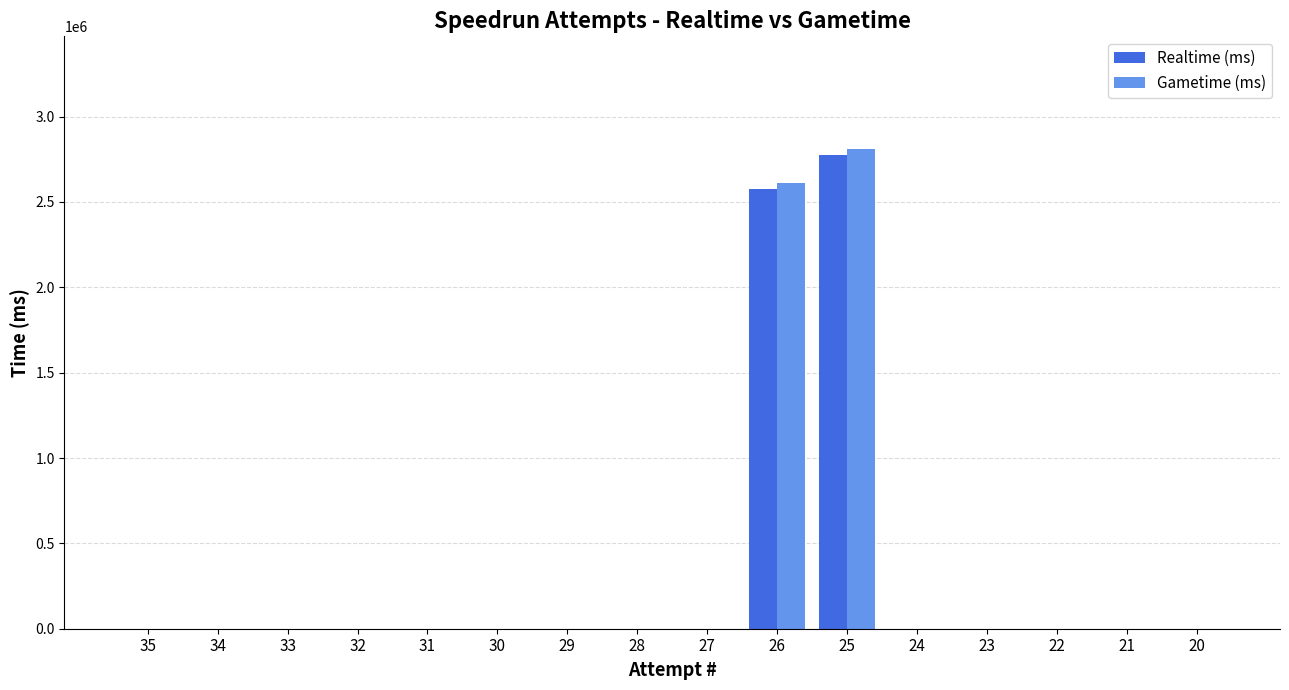

At which category is the sum across all series the highest?

25